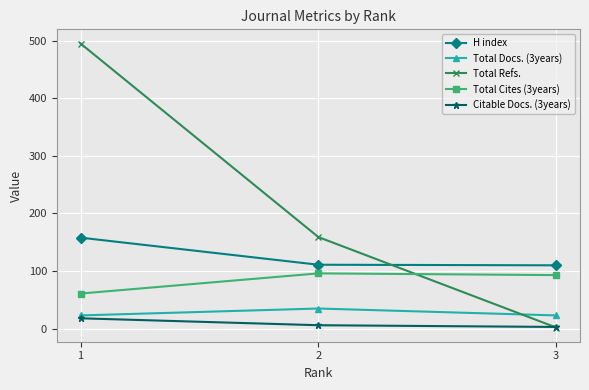

What is the sum of all Citable Docs. (3years) values?

27